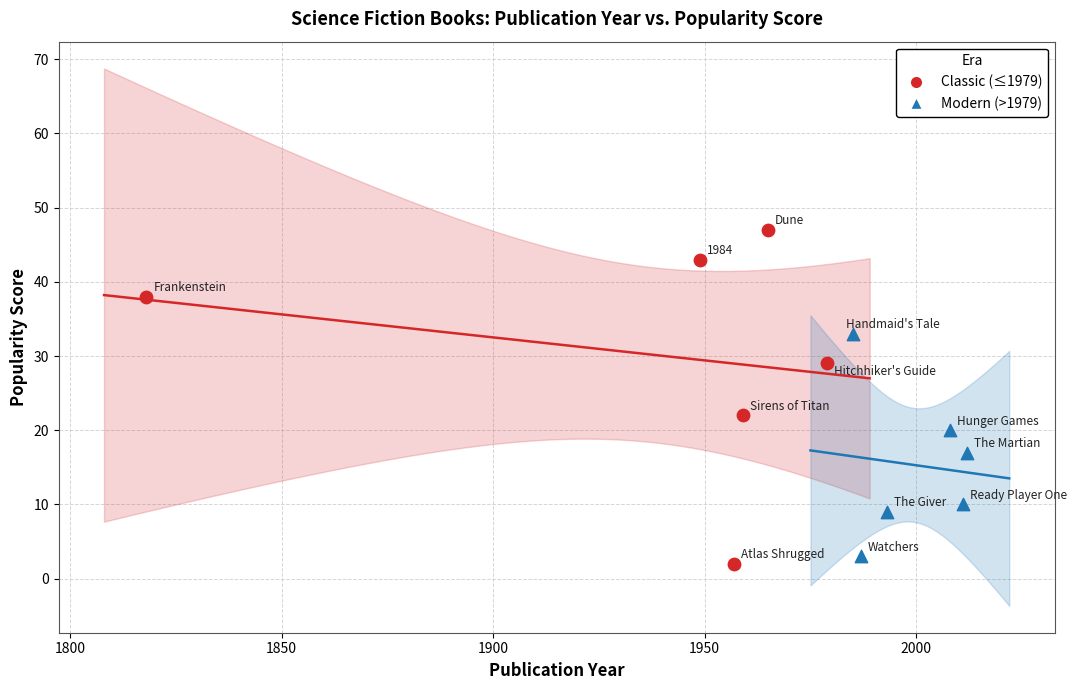

Which series contains the highest Y value?

Classic (≤1979)